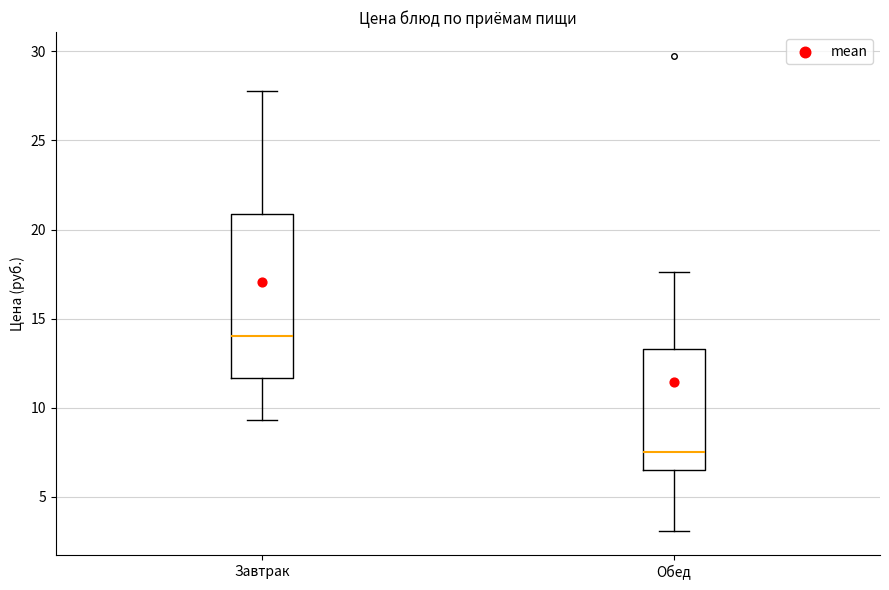

Comparing the boxes themselves (not the whiskers), which one is the tallest?

Завтрак